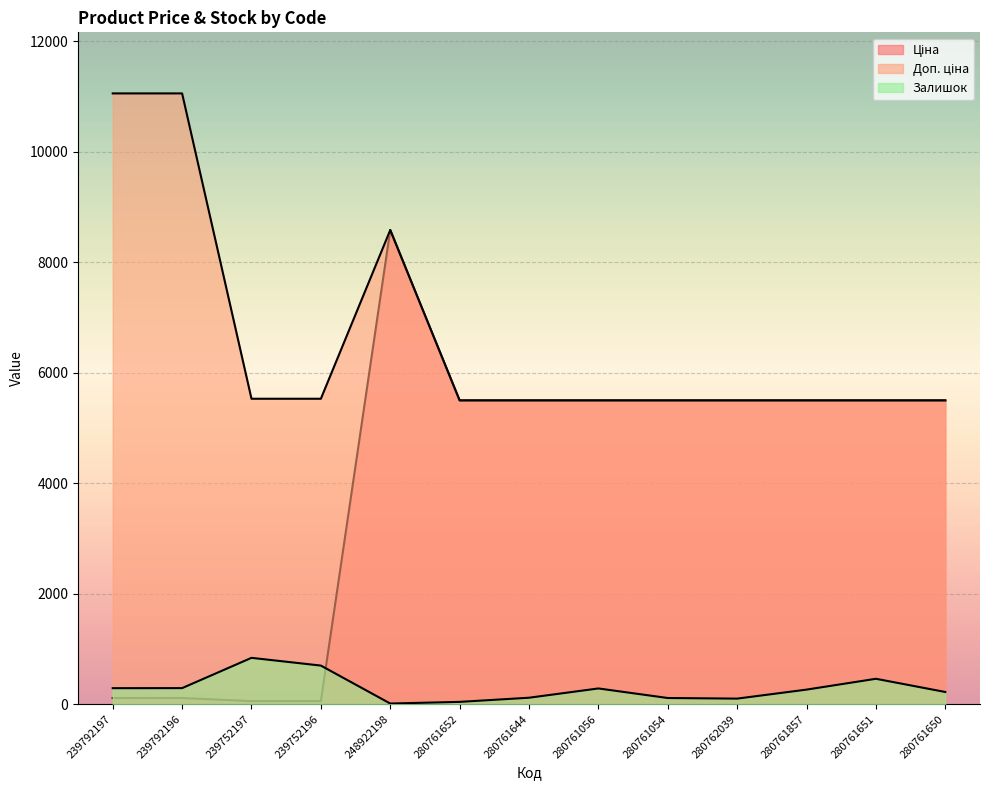

True or false: Ціна and Доп. ціна intersect in this chart.

False